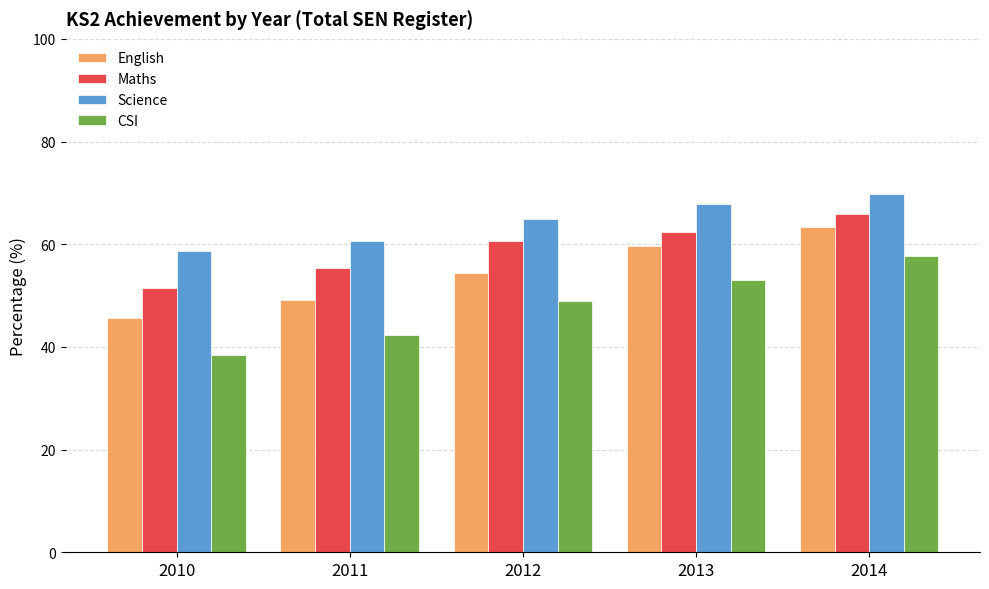

List the series in order of their overall mean, highest first.

Science, Maths, English, CSI